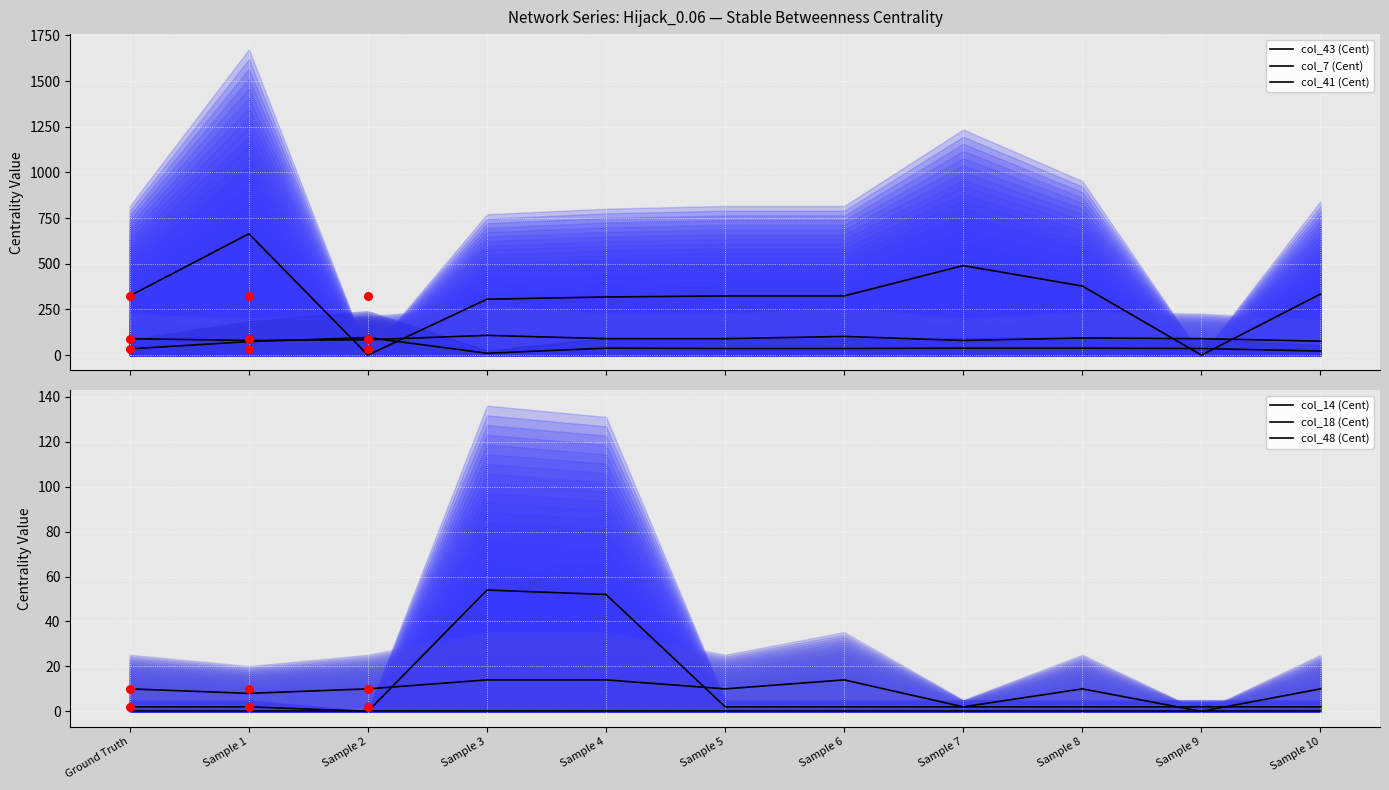

Which series contains the highest Y value?

col_43 (Cent)